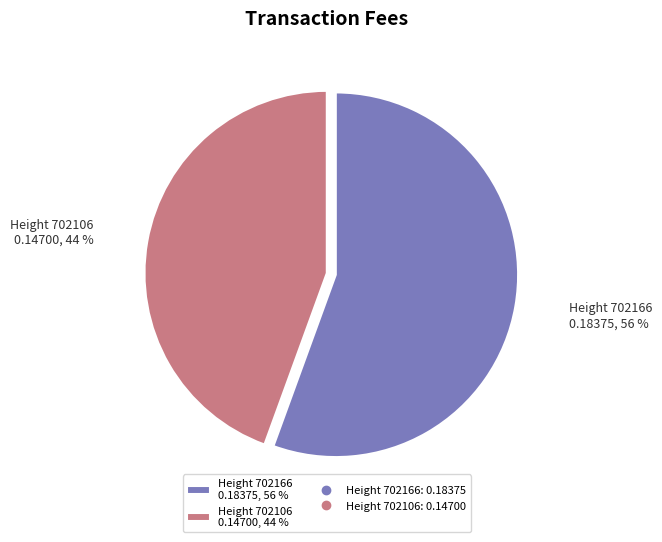

How many segments does this pie chart have?

2